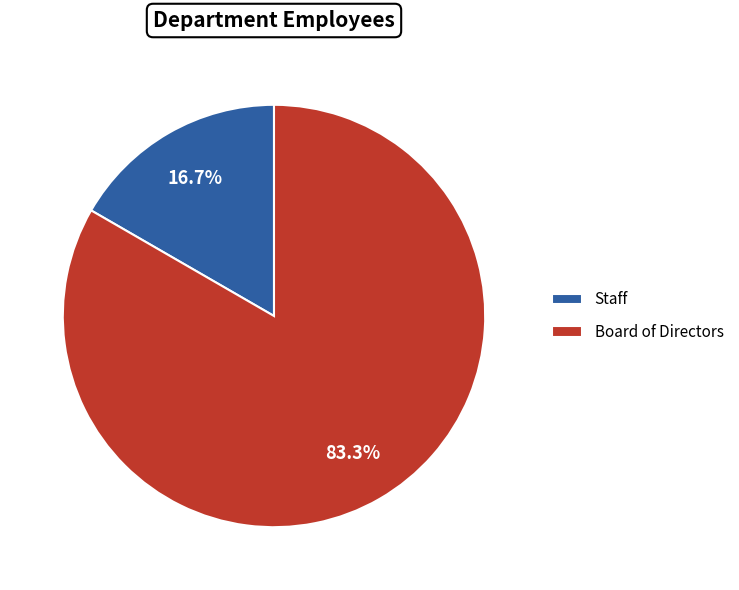

Rank the categories by value from lowest to highest.

Staff, Board of Directors